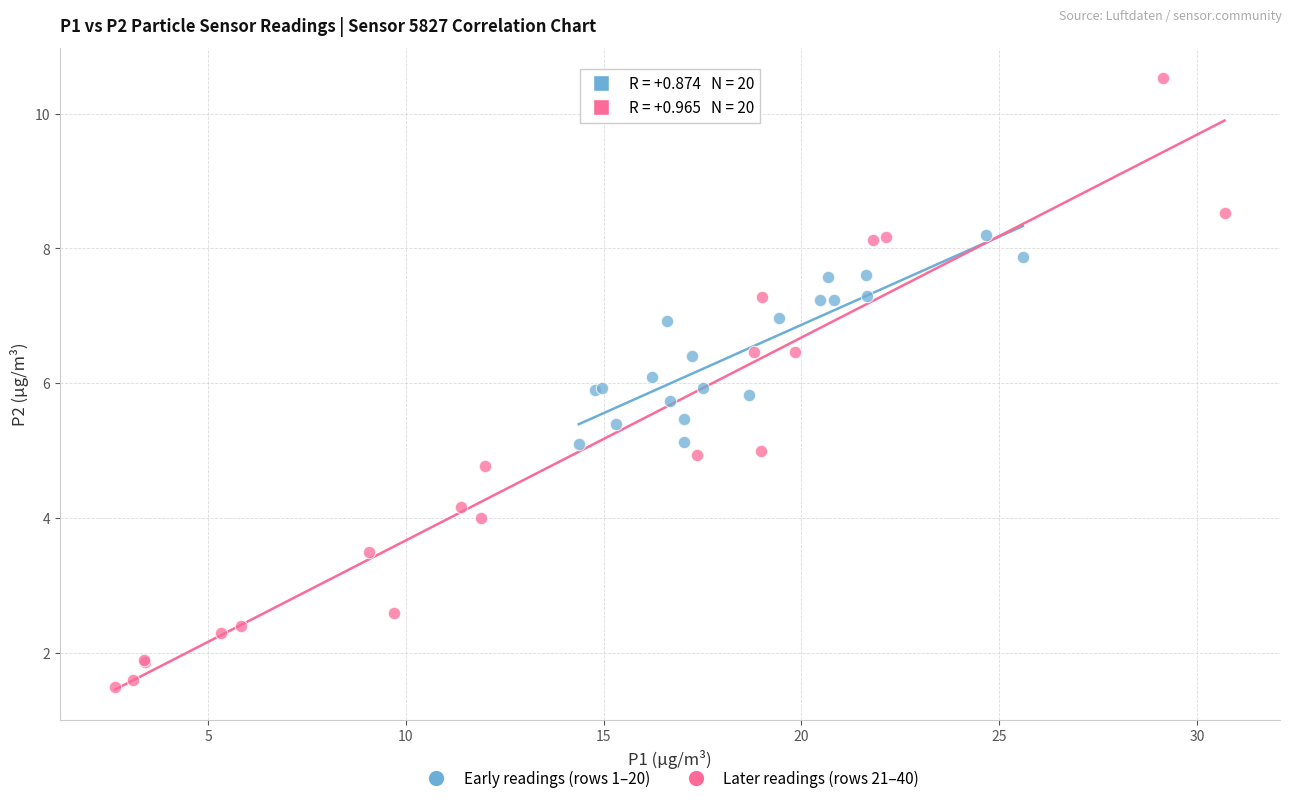

Which series reaches the maximum Y coordinate?

Later readings (rows 21–40)